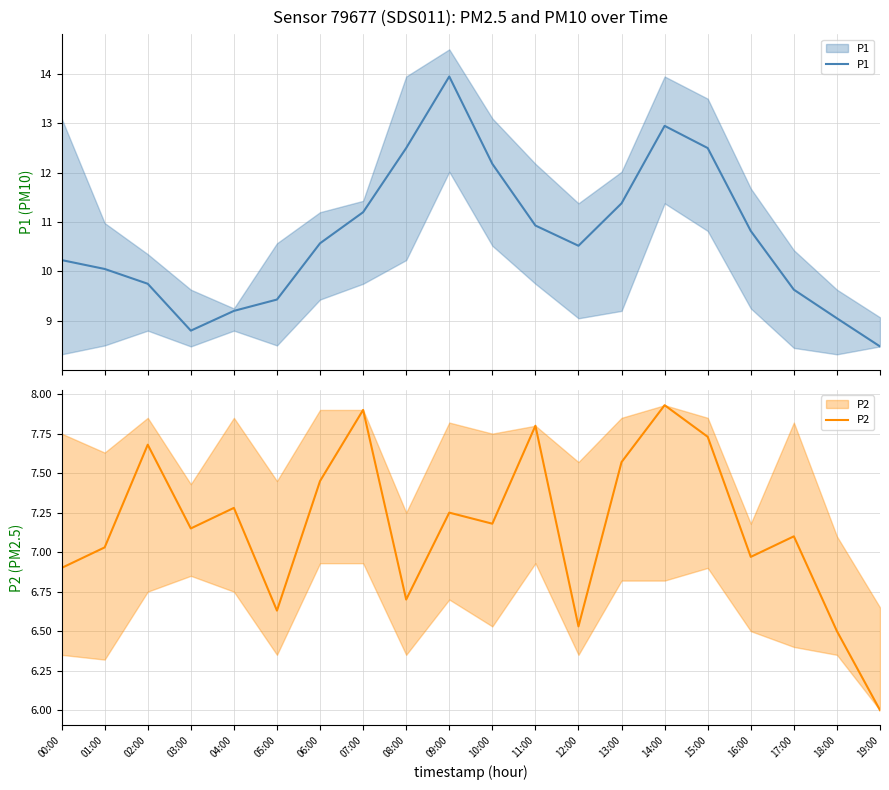

Rank the series by their average value, from highest to lowest.

P1, P2